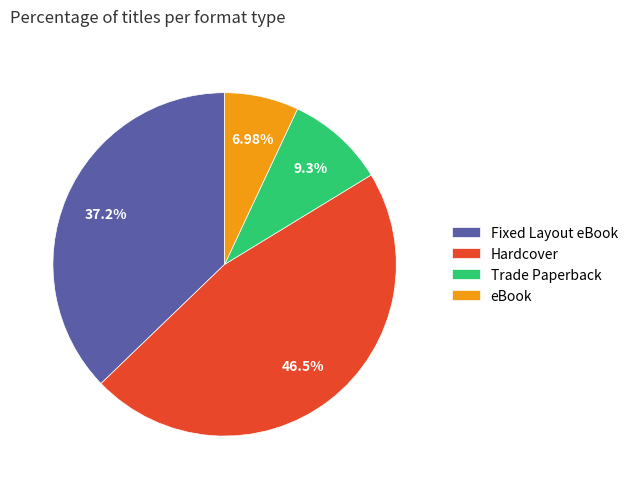

To the nearest percent, what percentage of the pie is Fixed Layout eBook?

37%